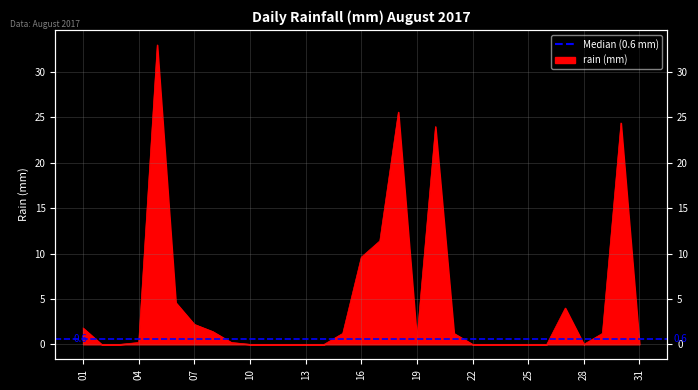

List the labels in order of value, largest first.

2017-08-05, 2017-08-18, 2017-08-30, 2017-08-20, 2017-08-17, 2017-08-16, 2017-08-06, 2017-08-27, 2017-08-07, 2017-08-01, 2017-08-08, 2017-08-15, 2017-08-21, 2017-08-29, 2017-08-19, 2017-08-04, 2017-08-09, 2017-08-02, 2017-08-03, 2017-08-10, 2017-08-11, 2017-08-12, 2017-08-13, 2017-08-14, 2017-08-22, 2017-08-23, 2017-08-24, 2017-08-25, 2017-08-26, 2017-08-28, 2017-08-31